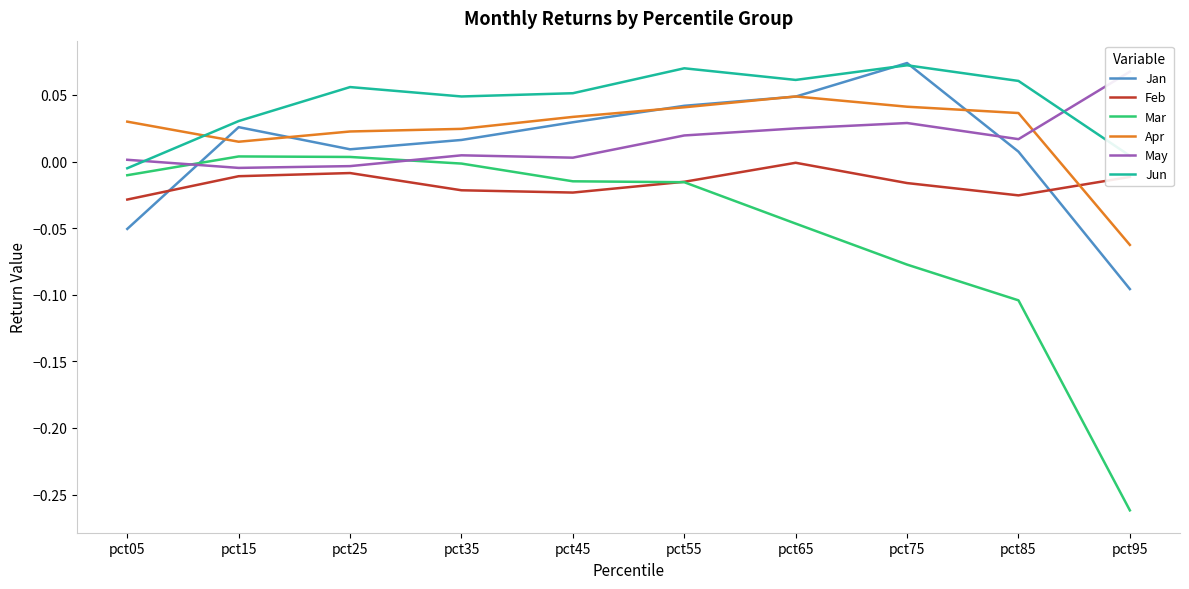

What is the difference between the Jan values at pct95 and pct15?

0.1